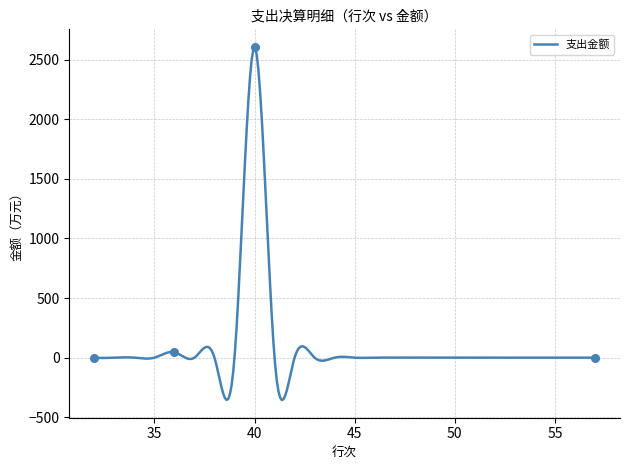

Which has a higher value, 50 or 44?

50